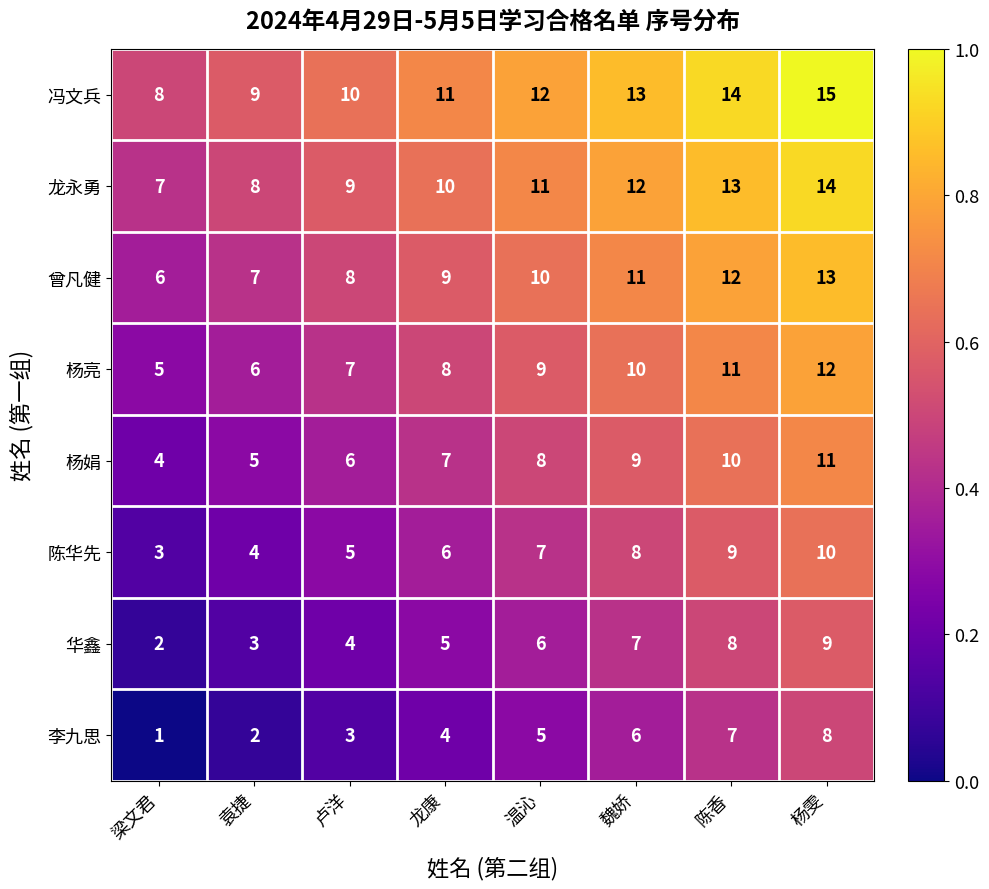

What is the difference between the maximum and minimum values in the 陈华先 series?

7